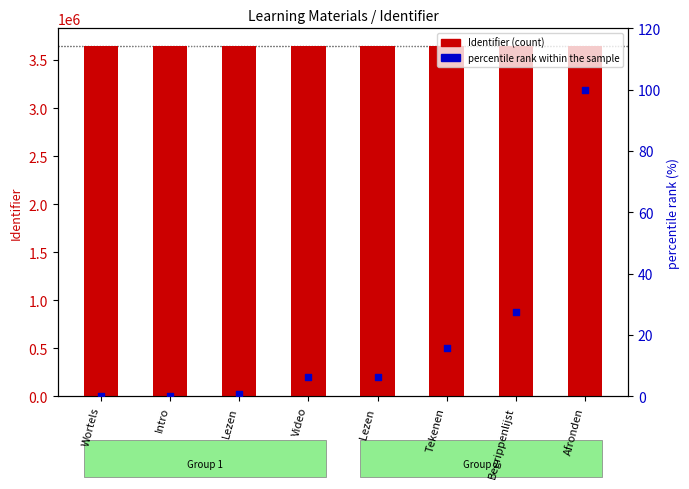

Is the value of percentile rank within the sample at Begrippenlijst greater than the value of Identifier at Begrippenlijst?

No